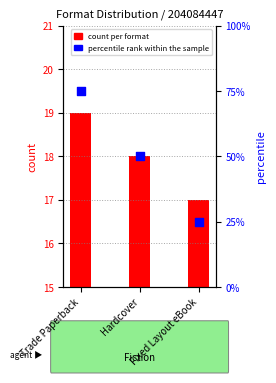

What are all the series names shown in the legend?

count per format, percentile rank within the sample